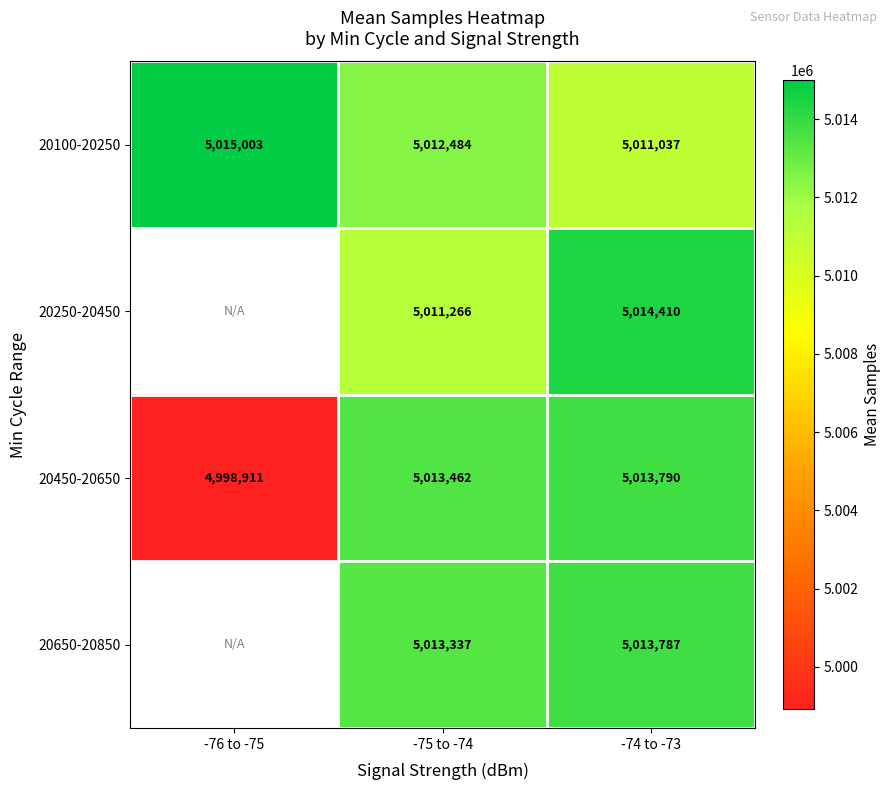

Which label corresponds to the largest value in the chart?

-76 to -75